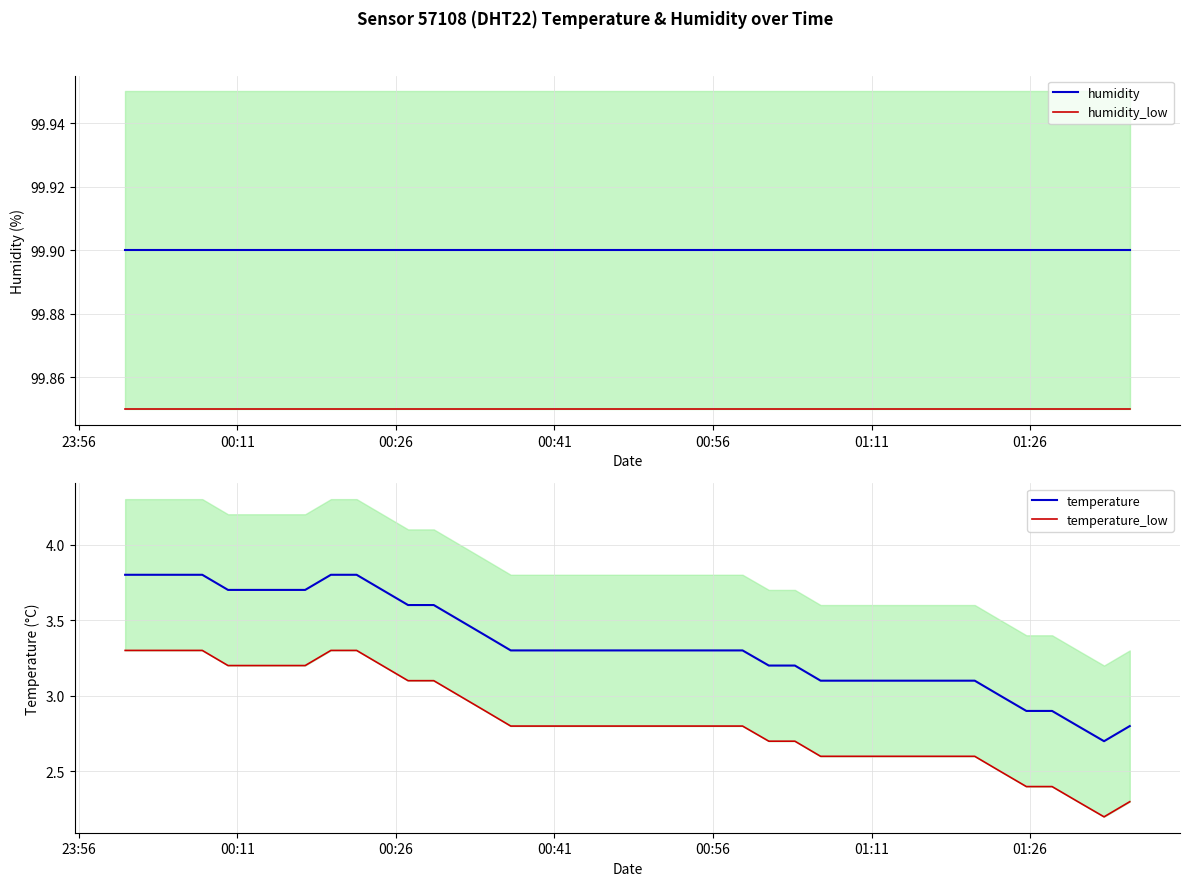

What is the value of the temperature_low point at the 15th from the left?

2.9